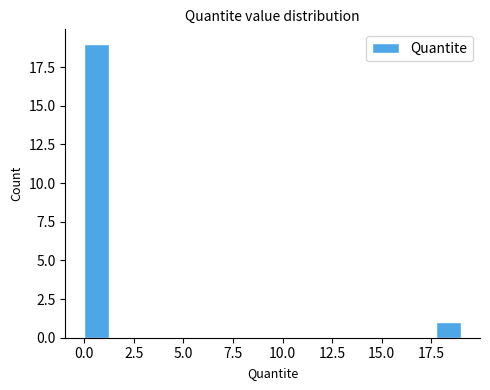

Read against the x-axis, roughly where is the centre of the tallest bar?

0.5